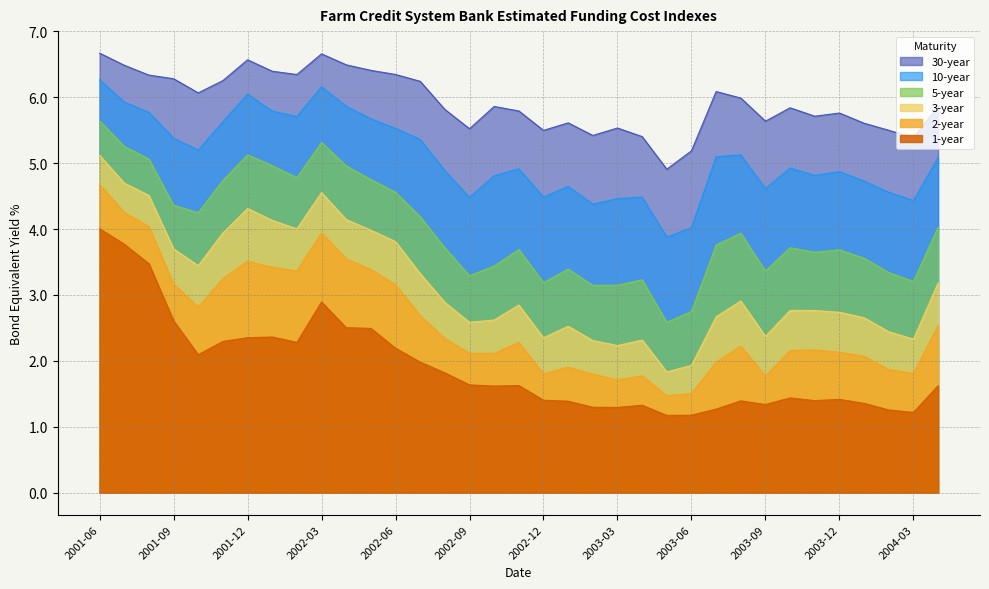

At 2002-05, list the series in order from largest to smallest.

30-year, 10-year, 5-year, 3-year, 2-year, 1-year